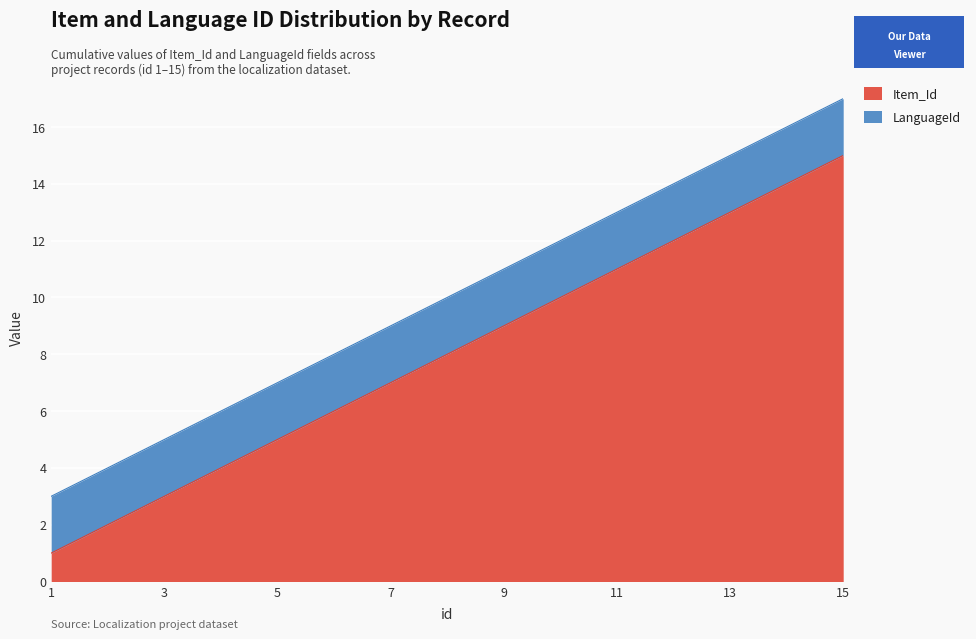

At which label does the data first exceed 8?

9